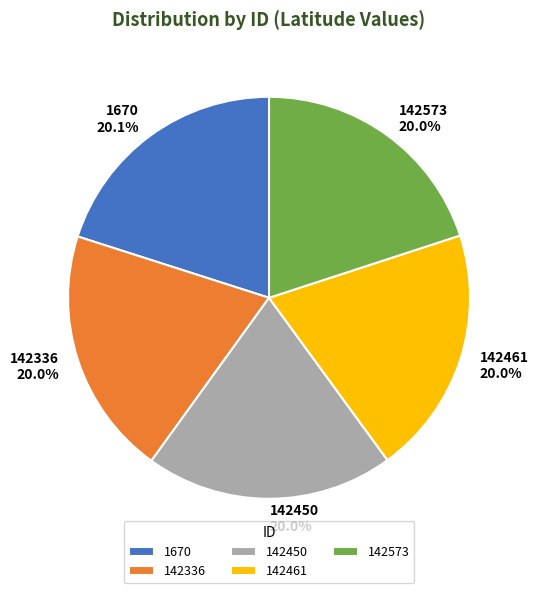

To the nearest percent, what is the average slice percentage?

20%